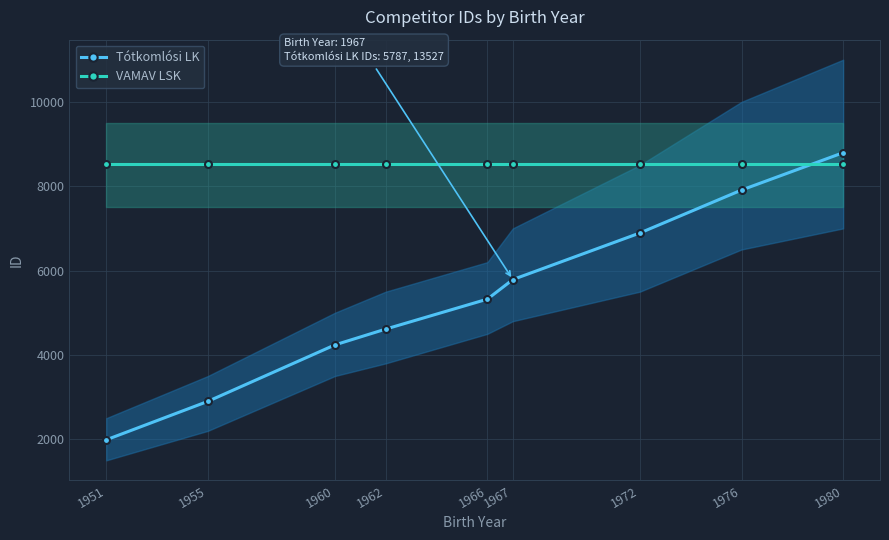

Read the Tótkomlósi LK value at 1972, to the nearest 10.

6890